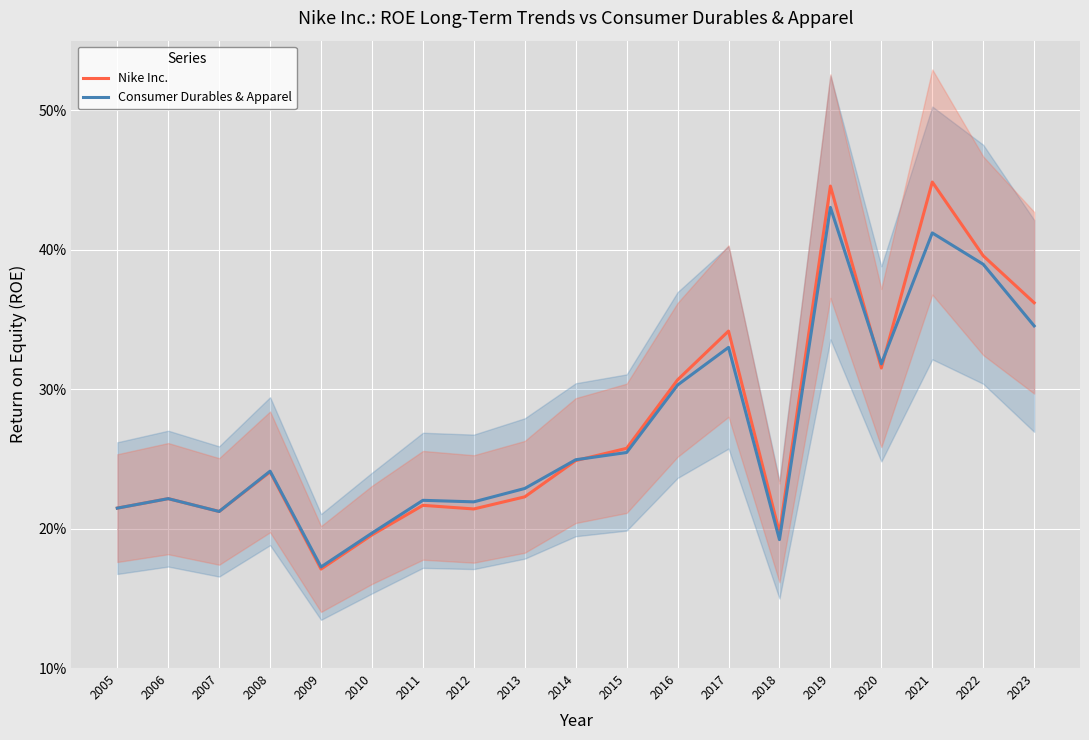

The value of Nike Inc. at 2009 is 0.2. True or false?

True